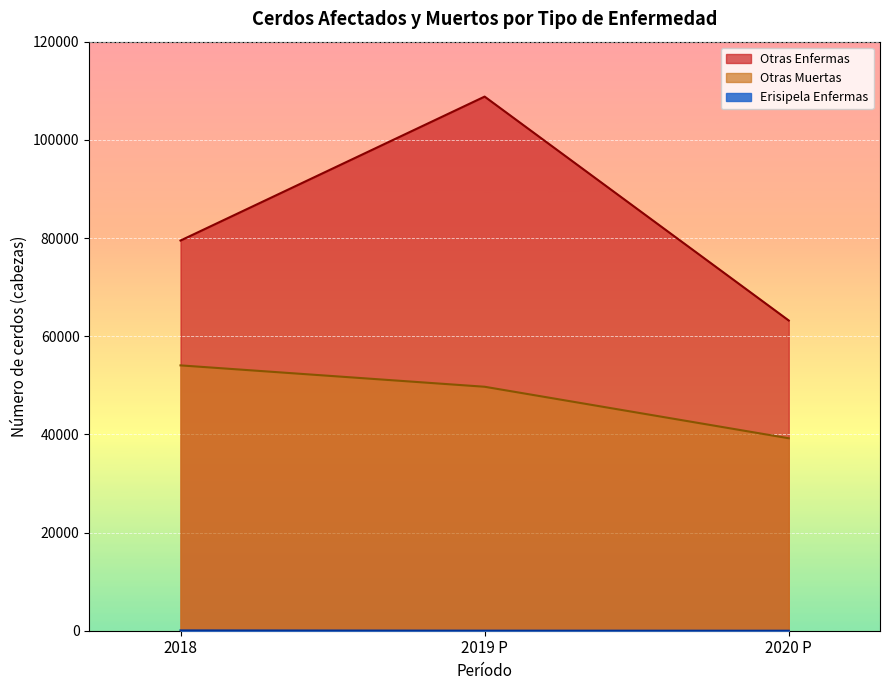

Where does the Otras Muertas series first go above 49700?

2018